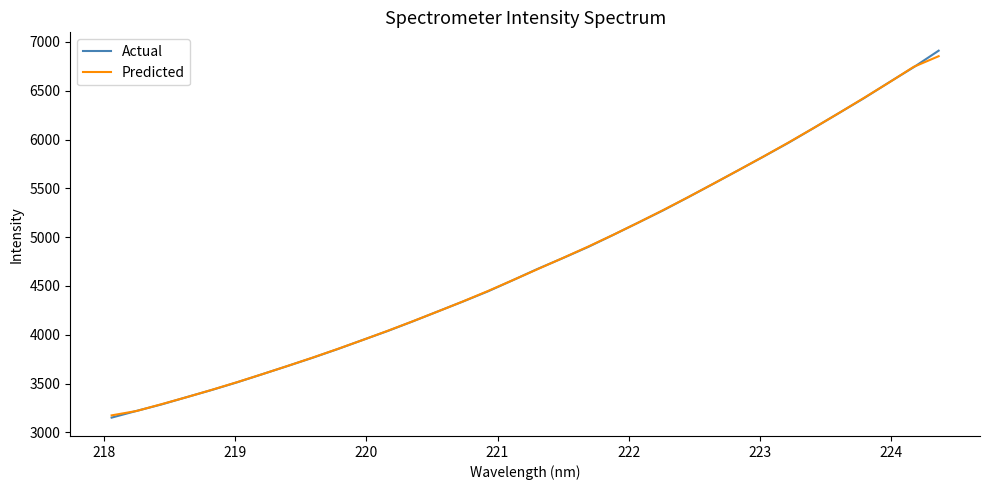

What is the maximum value for Actual?

6910.8